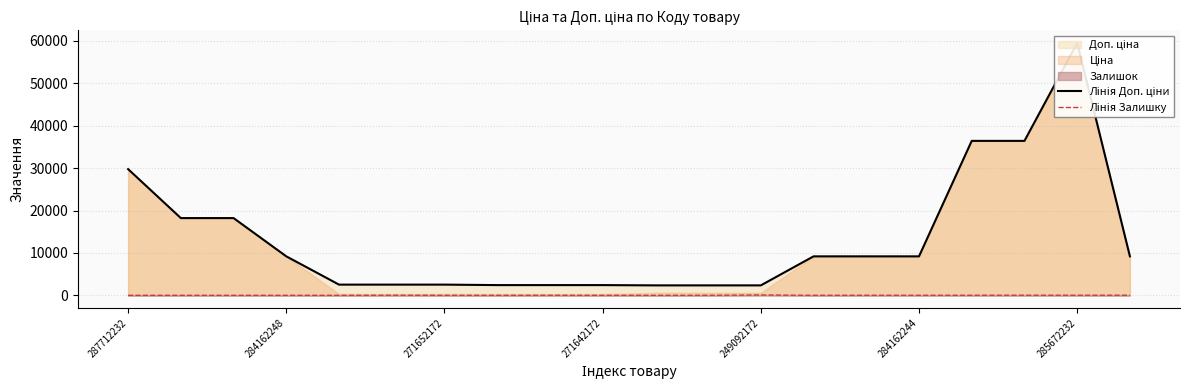

Which series changed the most between 15 and 17?

Лінія Доп. ціни